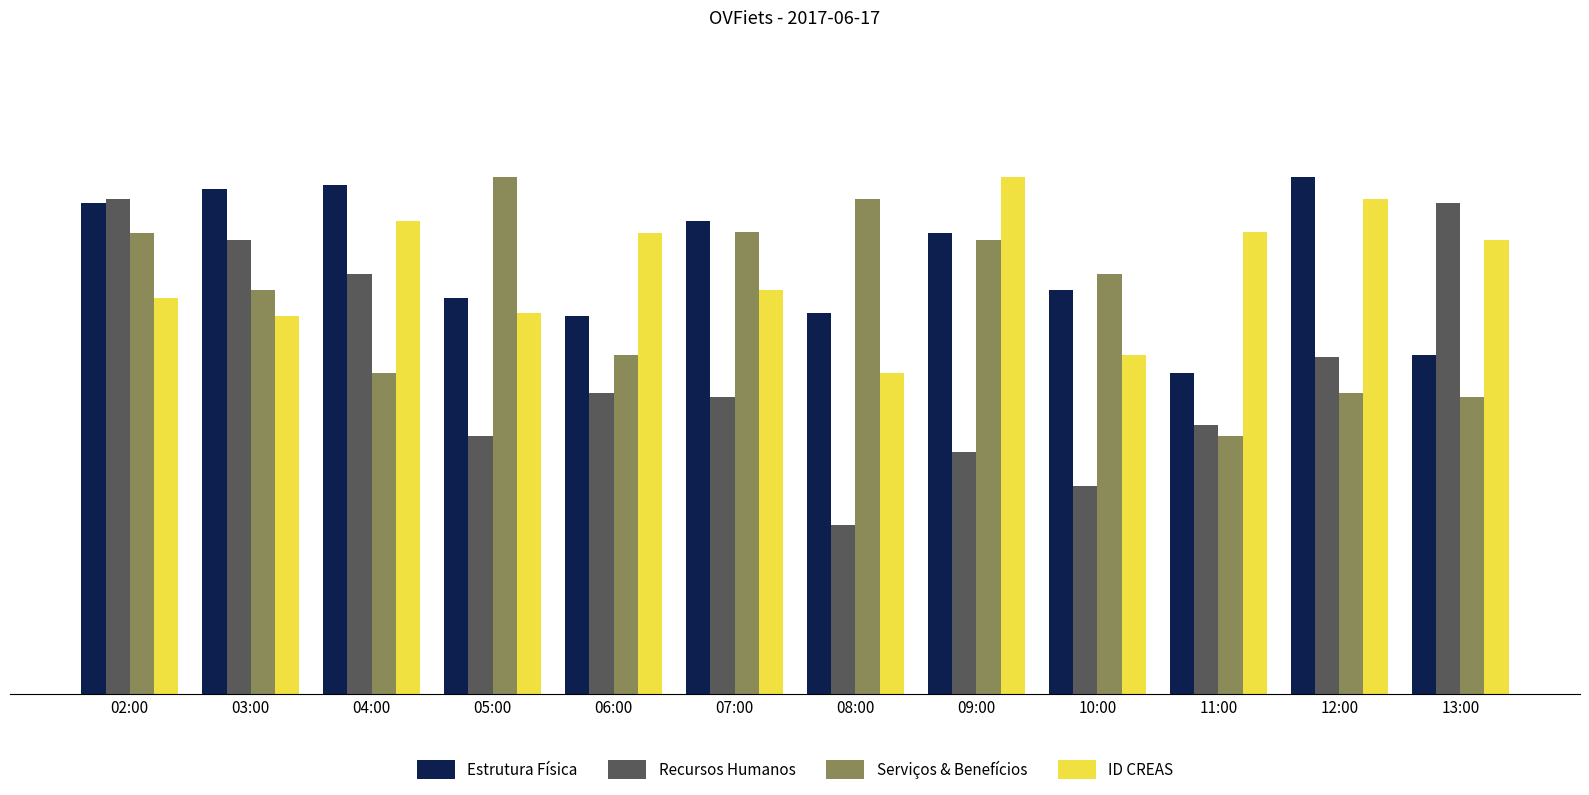

How many groups of bars are there?

12